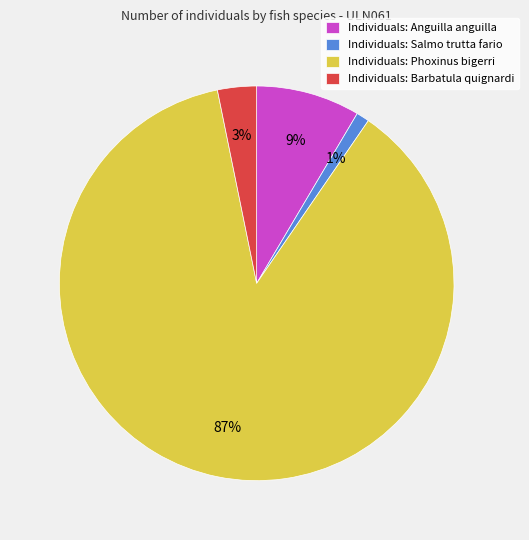

Is it true that Individuals: Anguilla anguilla is 18% of the pie?

False